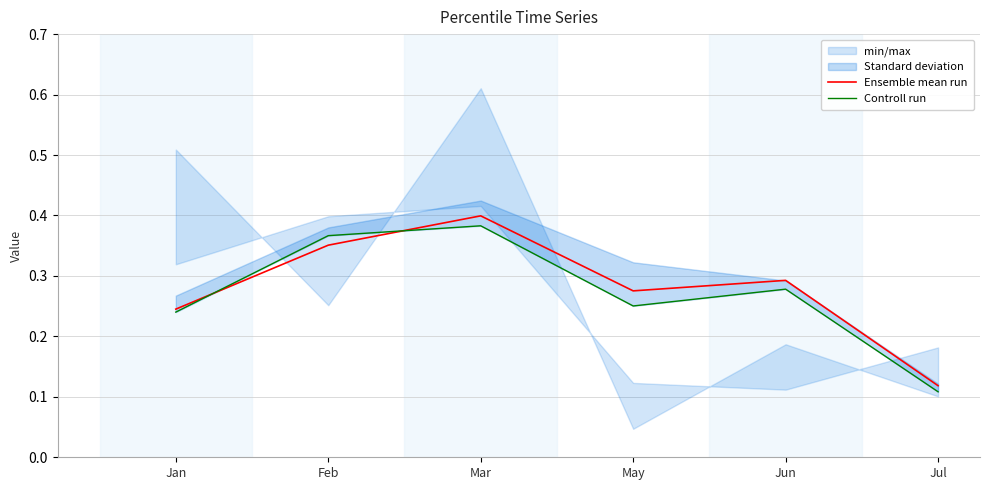

The value of Controll run at Feb is 0.4. True or false?

True